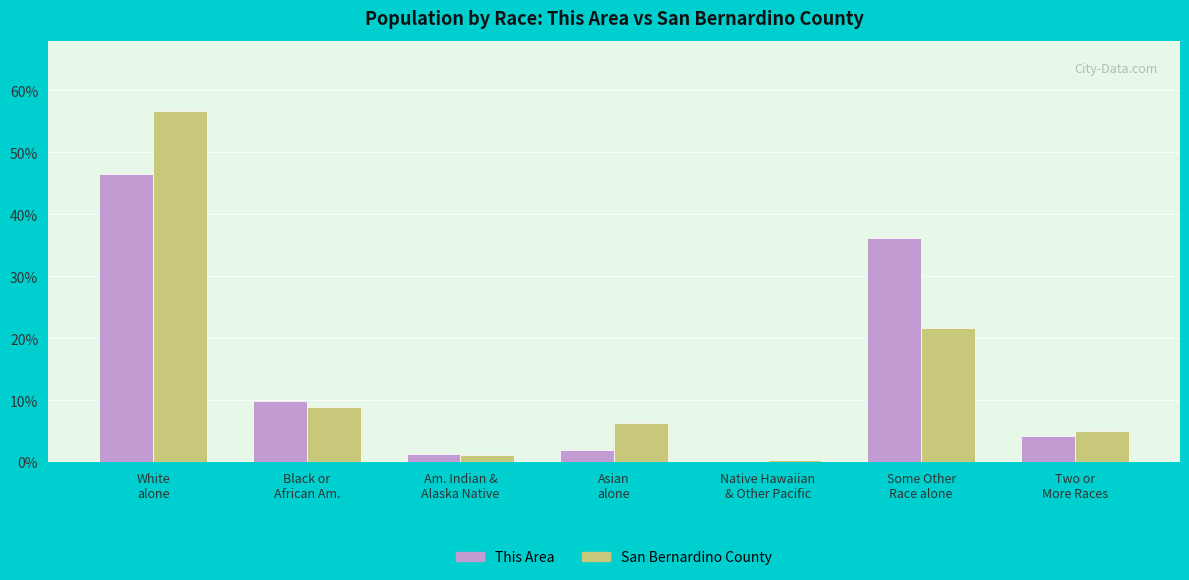

What is the maximum value shown in the chart?

56.7